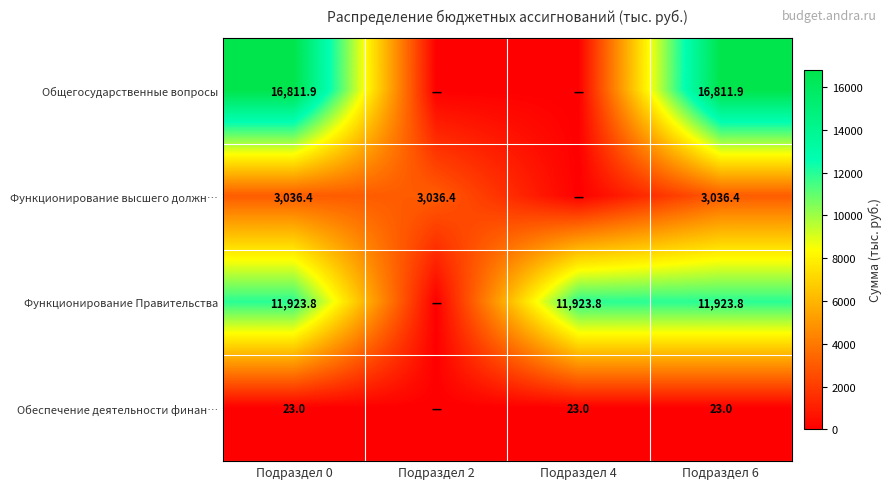

The Функционирование Правительства series shows 3883.3 at Подраздел 4. True or false?

False